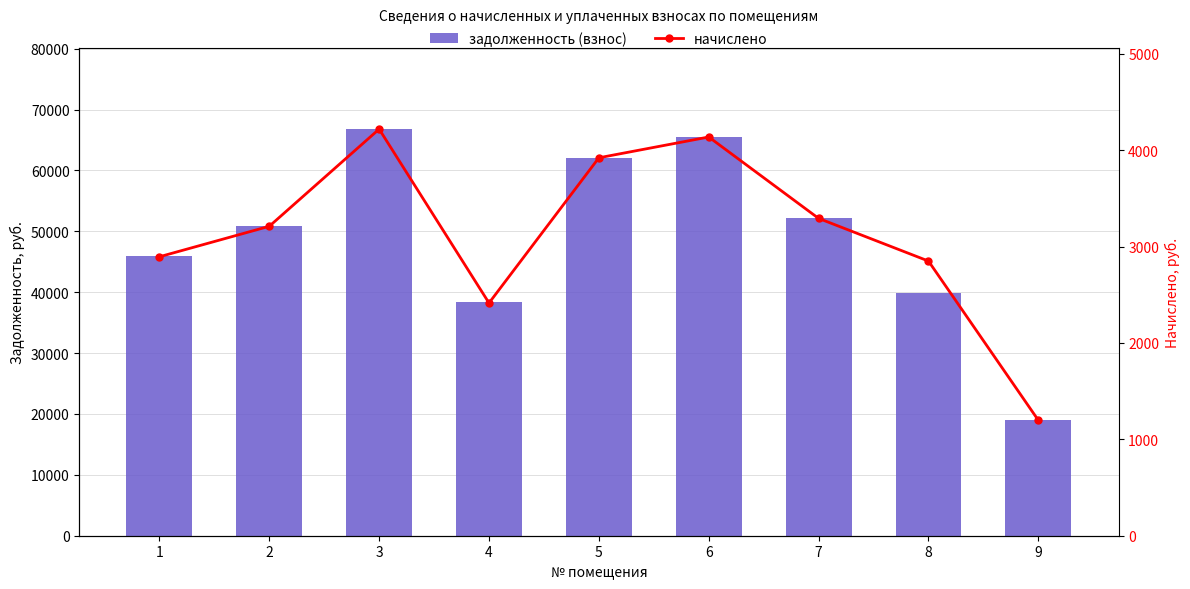

What is the sum of all начислено values?

28134.4